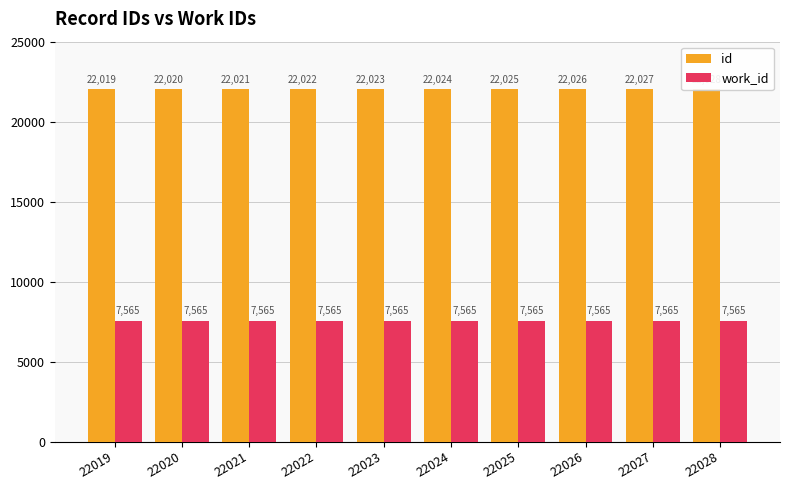

Which has a higher value, 22022 or 22024?

22024